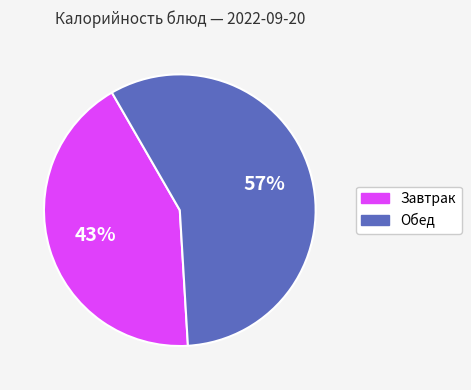

What is the smallest slice in the pie chart?

Завтрак